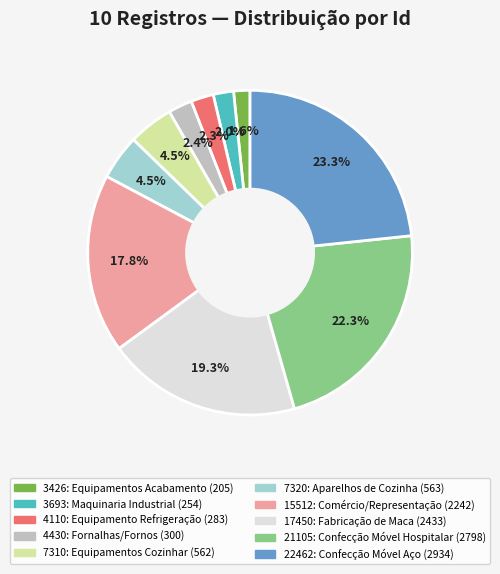

Is there any slice that represents more than half of the pie?

No